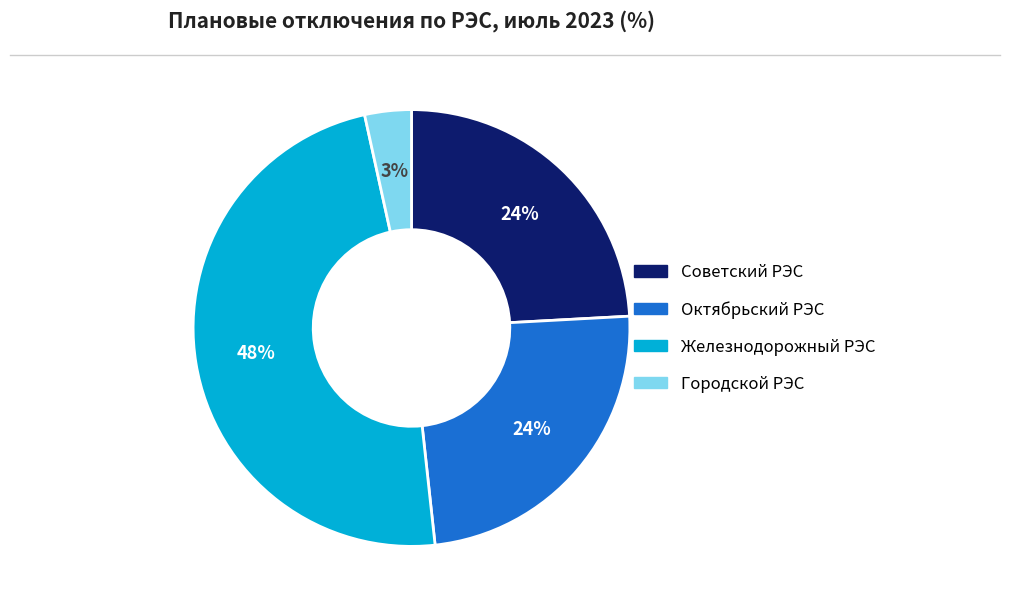

What percentage is the Железнодорожный РЭС slice, to the nearest percent?

48%